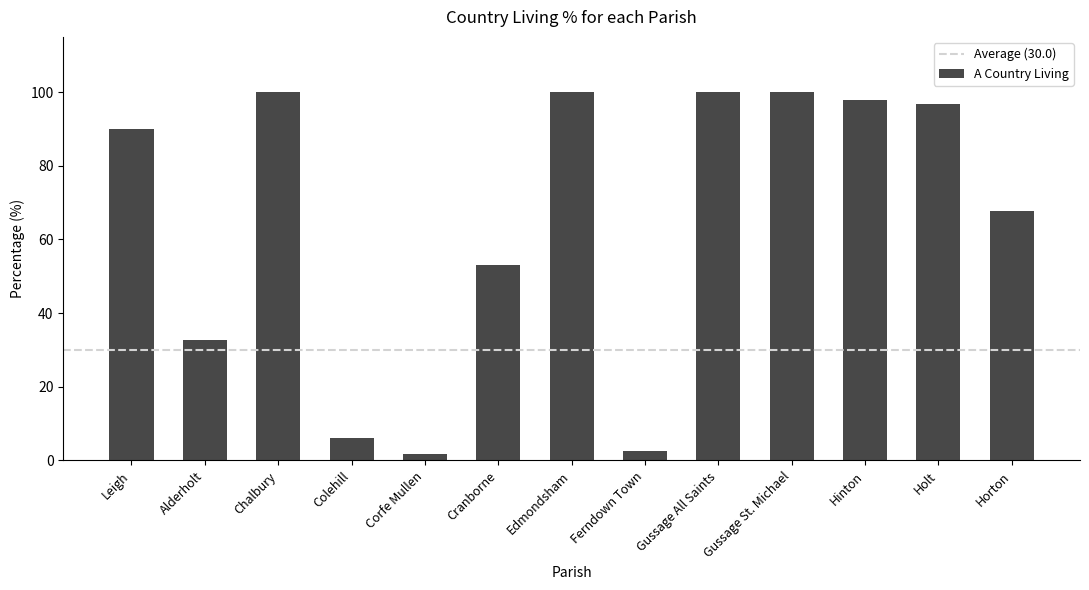

True or false: the data shows 100.0 at Gussage St. Michael.

True